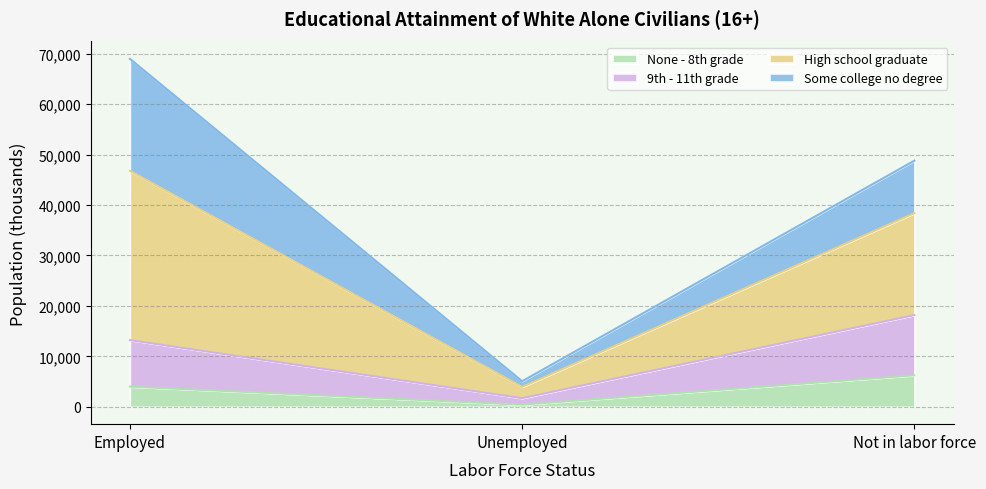

What is the minimum value shown in the chart?

415